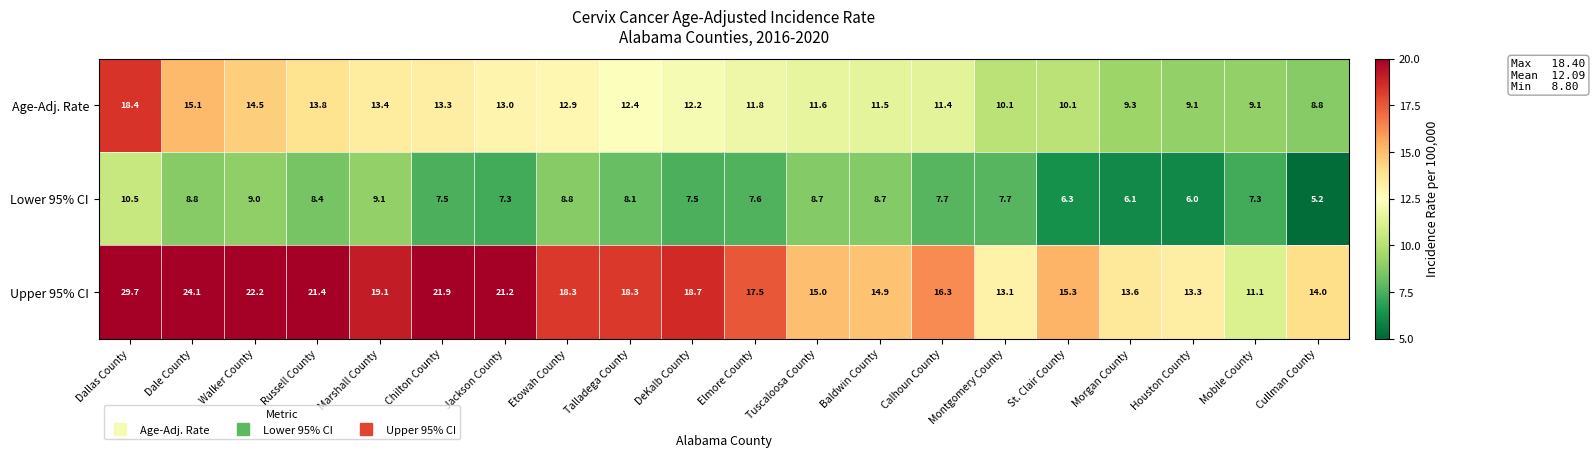

True or false: Age-Adj. Rate has a value of 13.4 at Marshall County.

True